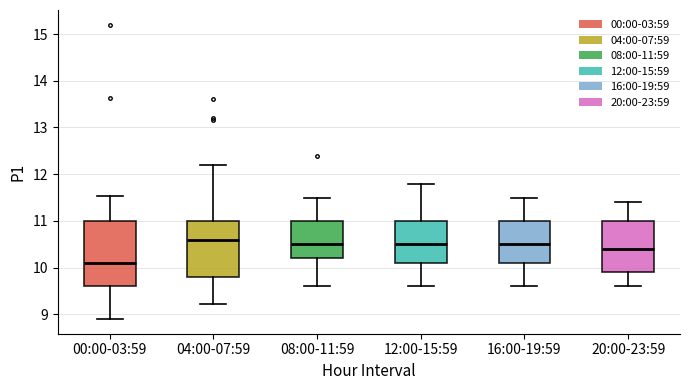

Comparing the boxes themselves (not the whiskers), which one is the tallest?

00:00-03:59